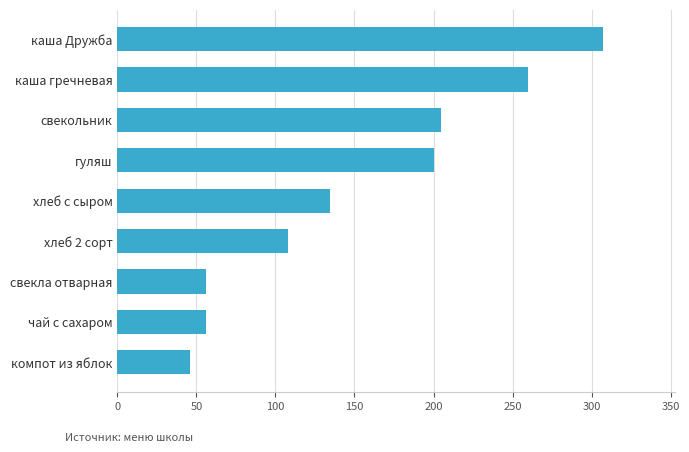

What is the ratio of the value at хлеб 2 сорт to the value at свекольник?

0.5